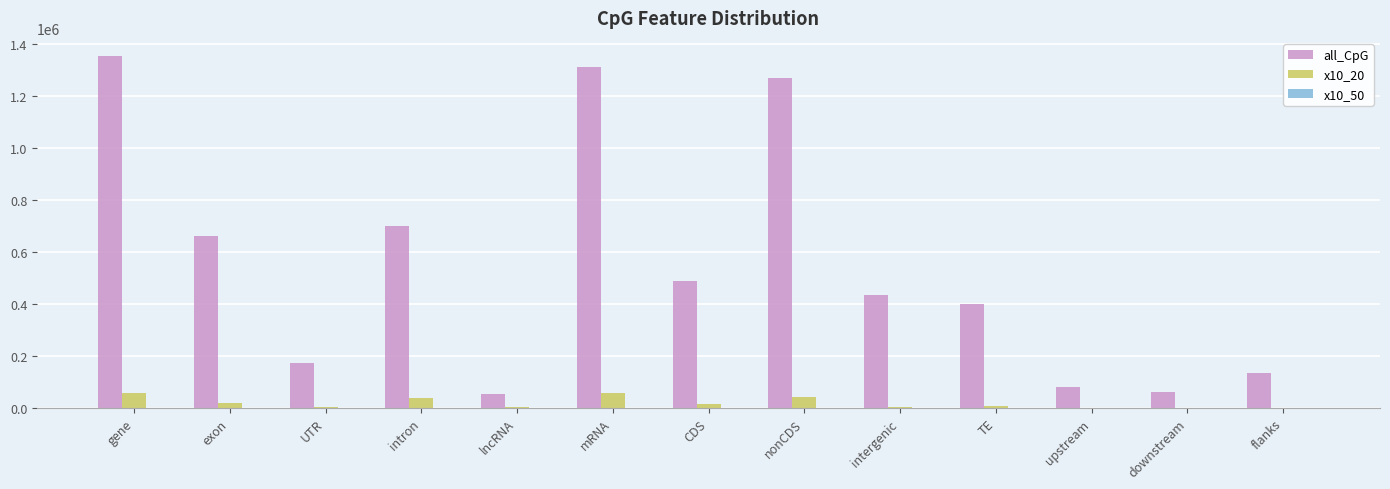

What is the sum of all all_CpG values?

7120440